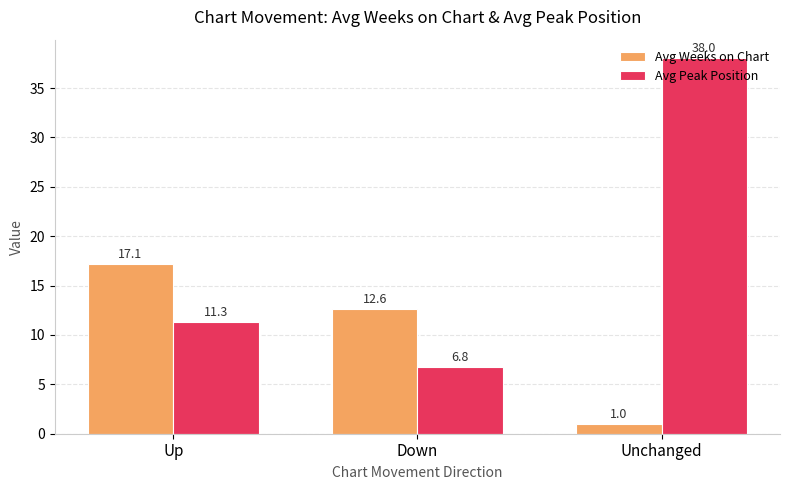

List the labels in order of Avg Weeks on Chart value, largest first.

Up, Down, Unchanged